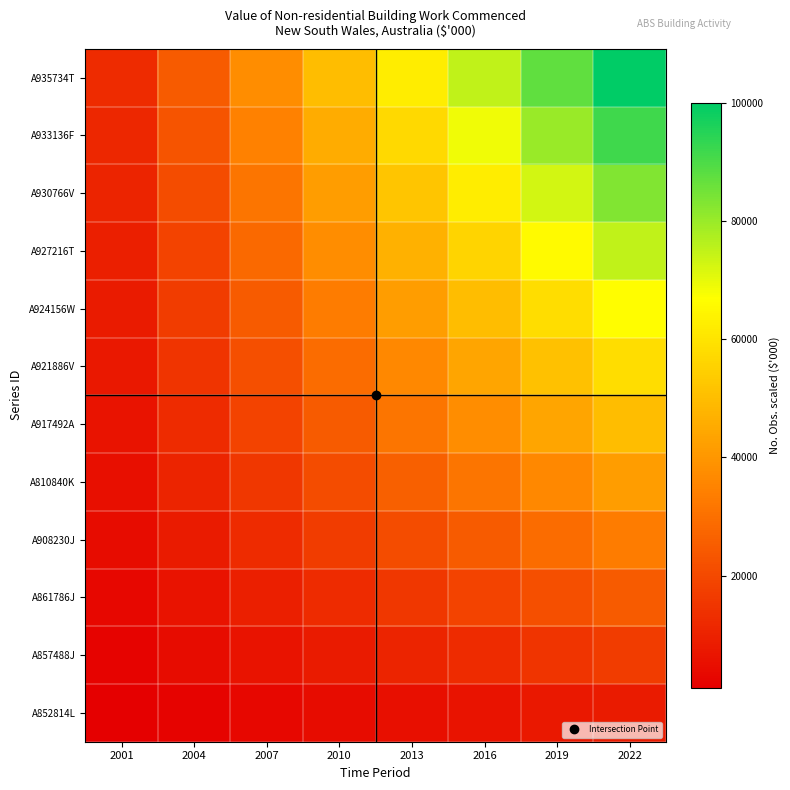

Which label corresponds to the largest value in the chart?

2022